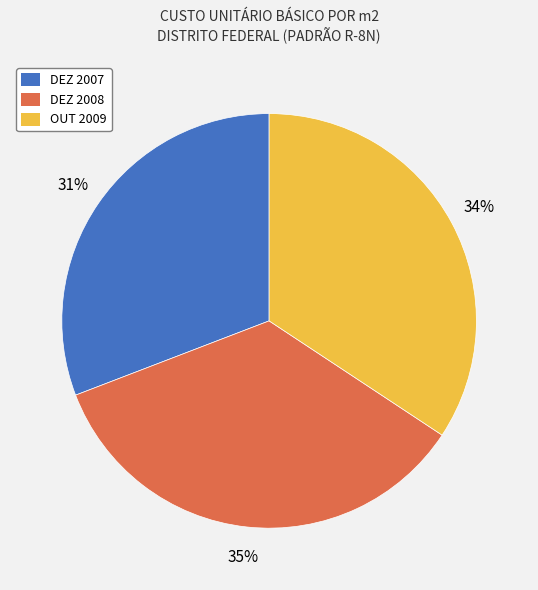

Does any single category account for the majority?

No